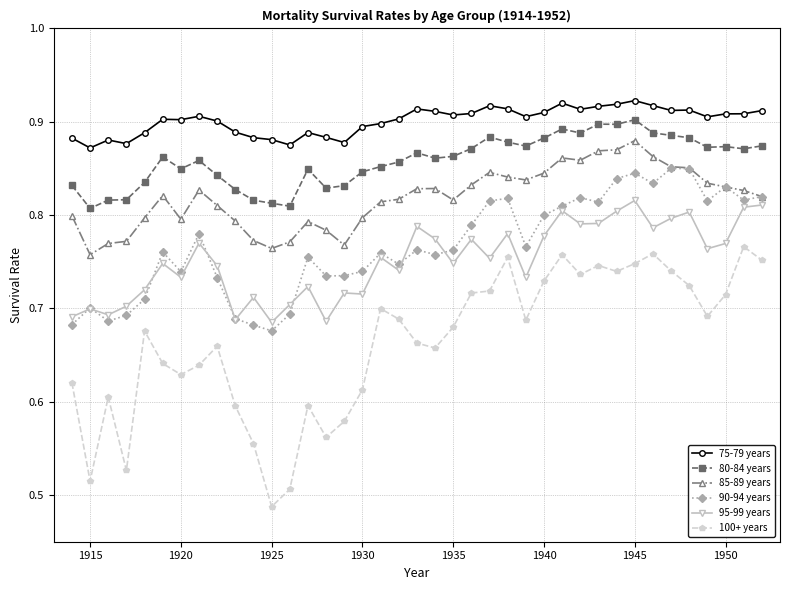

True or false: 85-89 years and 75-79 years intersect in this chart.

False